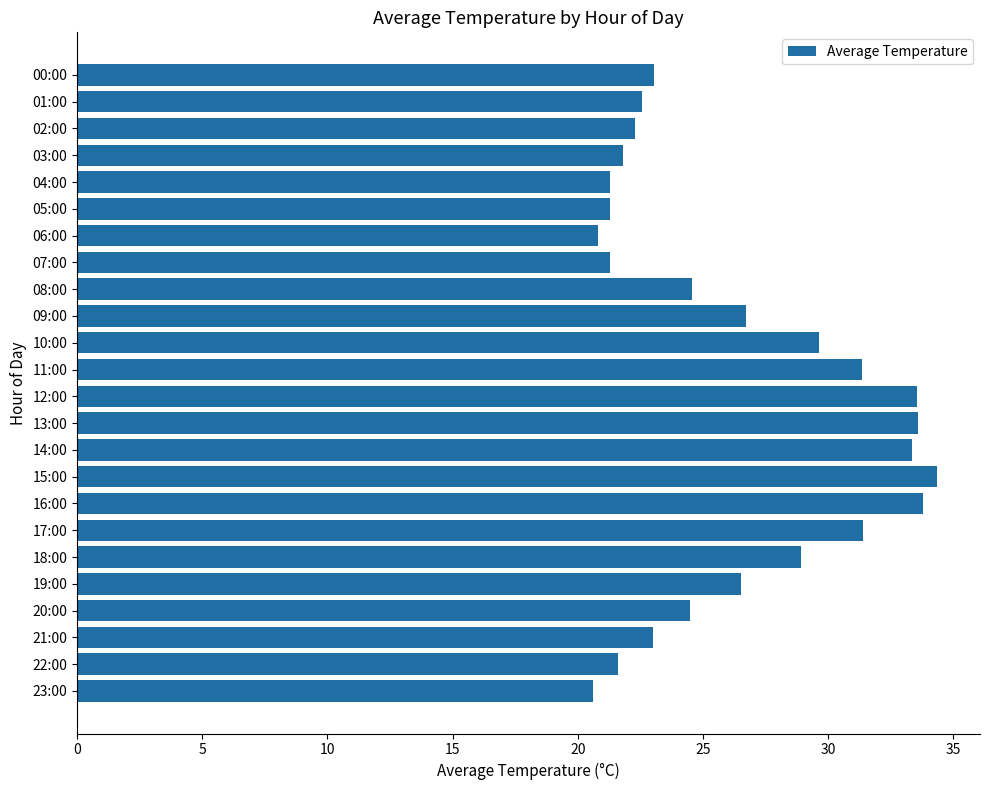

What is the value of the 20th bar from the top?

26.5